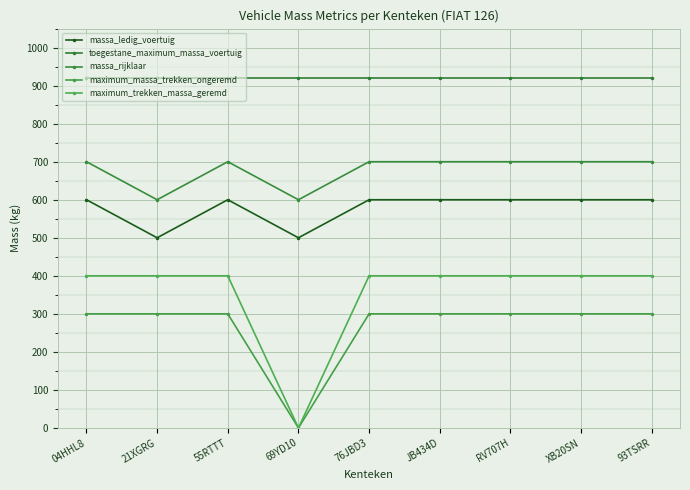

At which category does the chart reach its minimum across all series?

69YD10